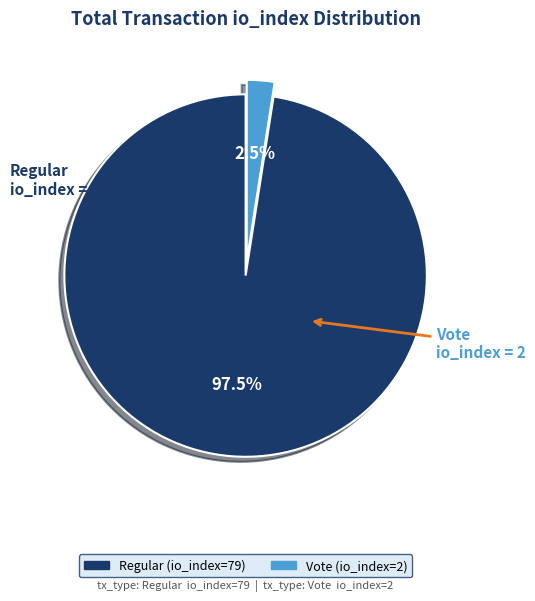

Which category has the biggest portion of the pie?

Regular (io_index=79)